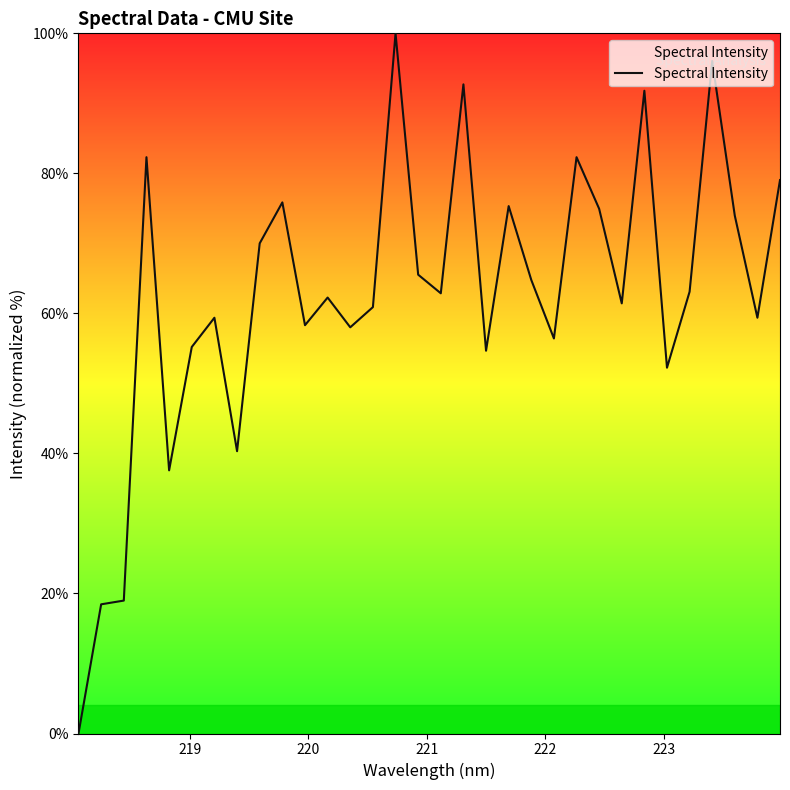

What is the difference between the maximum and minimum values?

100.0